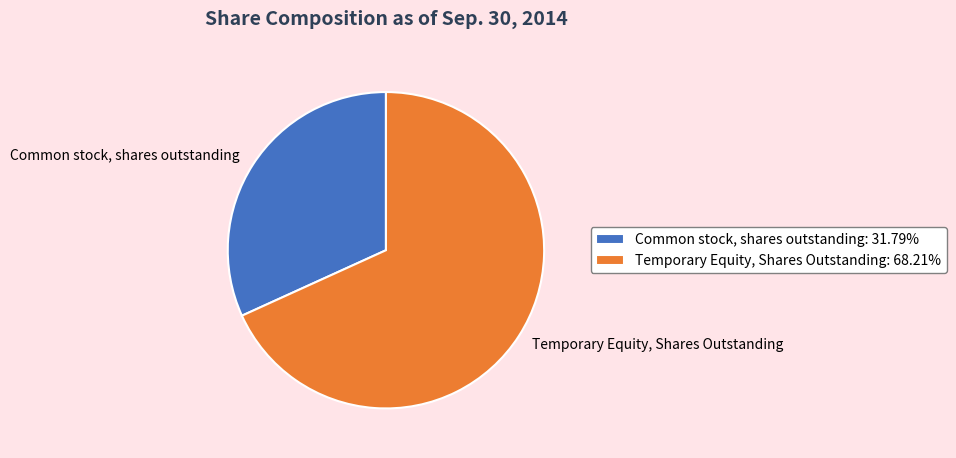

Do Temporary Equity, Shares Outstanding: 68.21% and Common stock, shares outstanding: 31.79% together represent more than half of the pie?

Yes